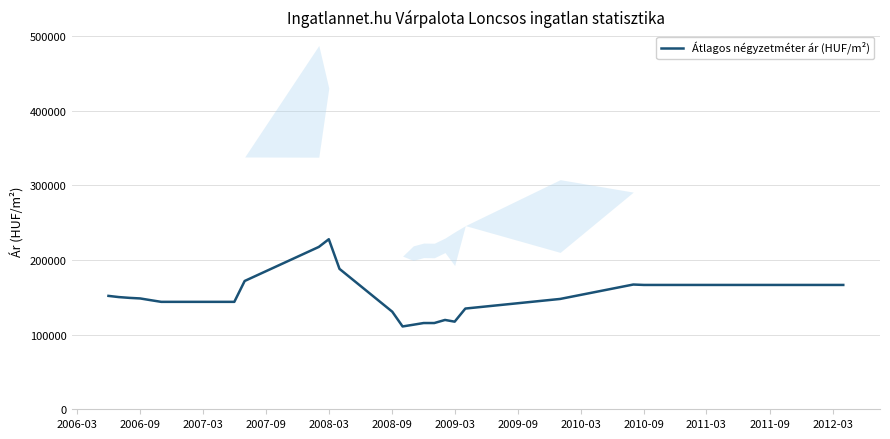

What is the value of the 26th point from the left?

147907